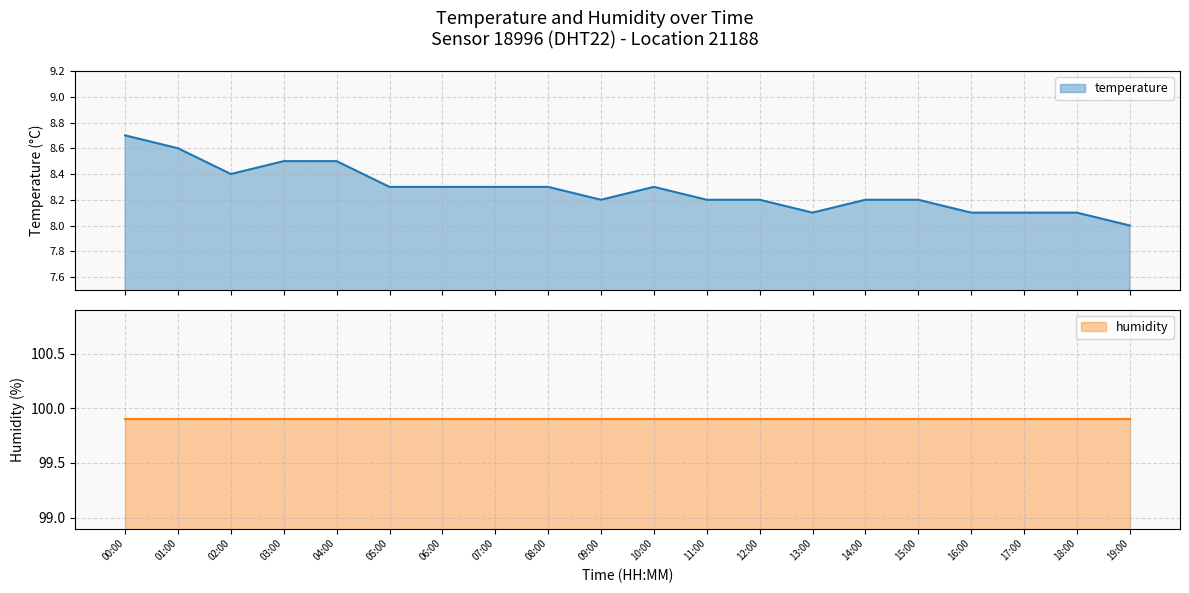

Rank the categories by value from lowest to highest.

19:00, 13:00, 16:00, 17:00, 18:00, 09:00, 11:00, 12:00, 14:00, 15:00, 05:00, 06:00, 07:00, 08:00, 10:00, 02:00, 03:00, 04:00, 01:00, 00:00